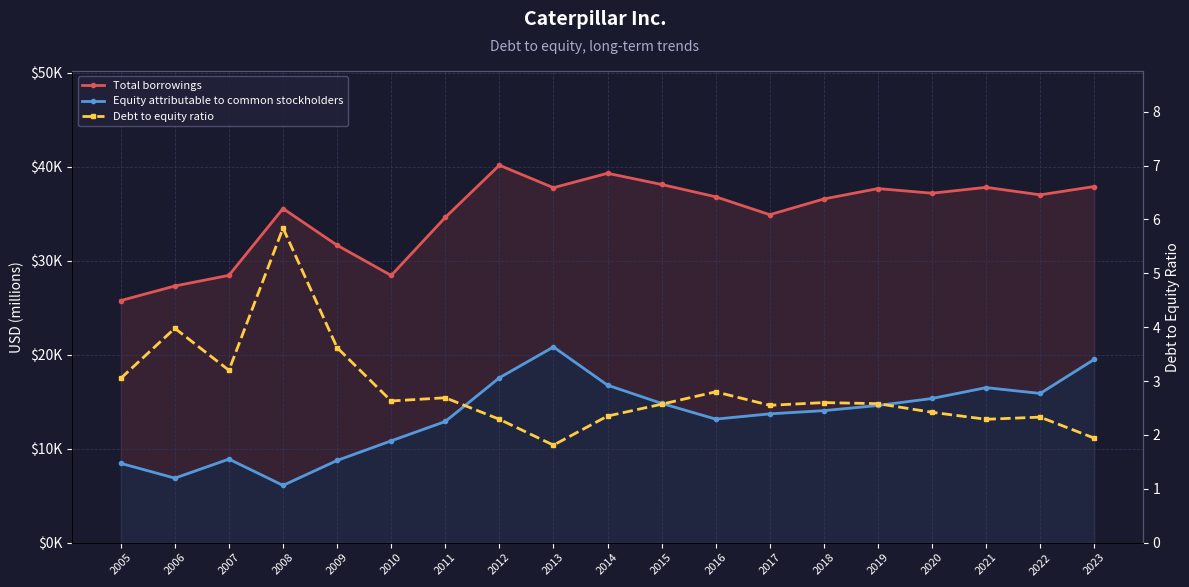

True or false: Debt to equity ratio has a value of 2.6 at 2019.

True